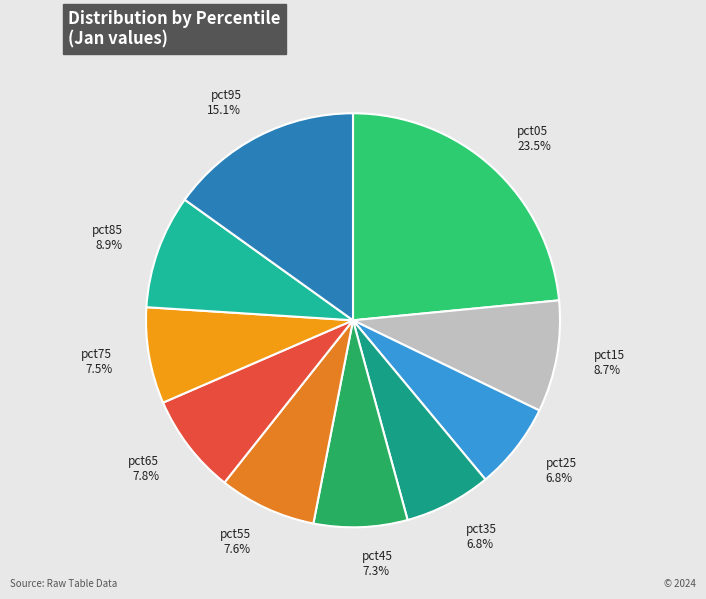

How many segments does this pie chart have?

10